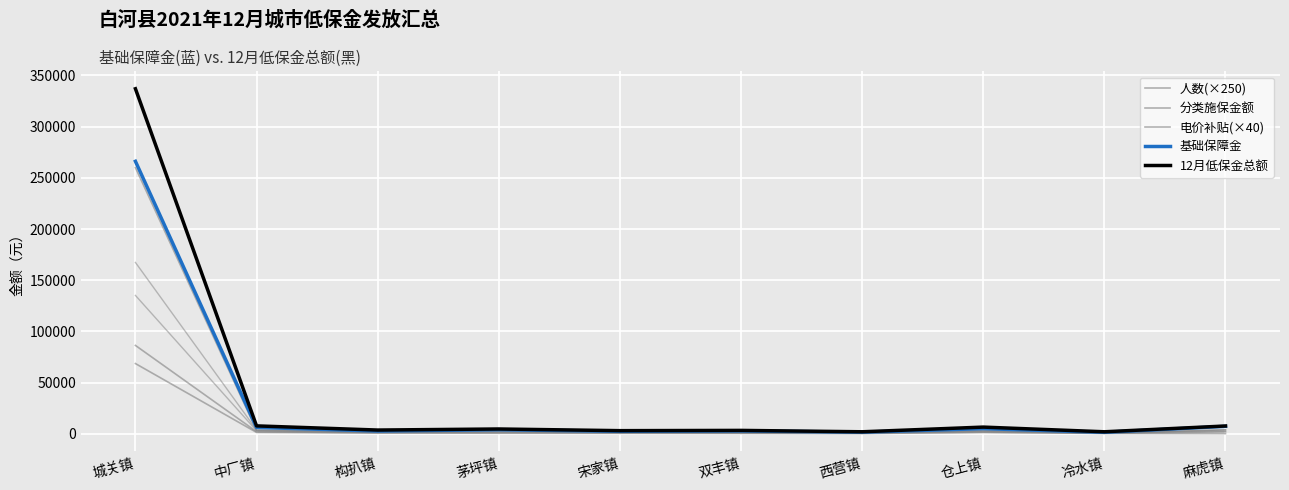

Rank the categories by 12月低保金总额 value from highest to lowest.

城关镇, 中厂镇, 麻虎镇, 仓上镇, 茅坪镇, 构扒镇, 双丰镇, 宋家镇, 西营镇, 冷水镇